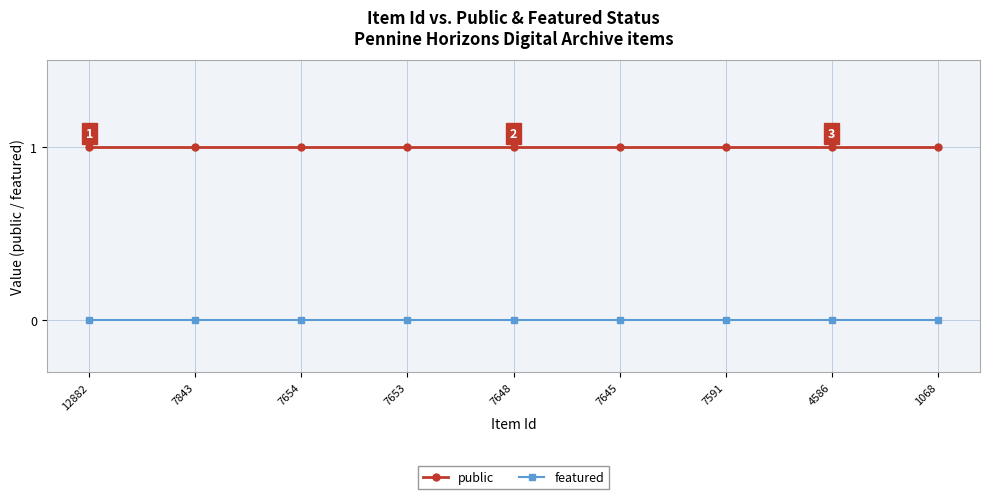

True or false: public and featured intersect in this chart.

False